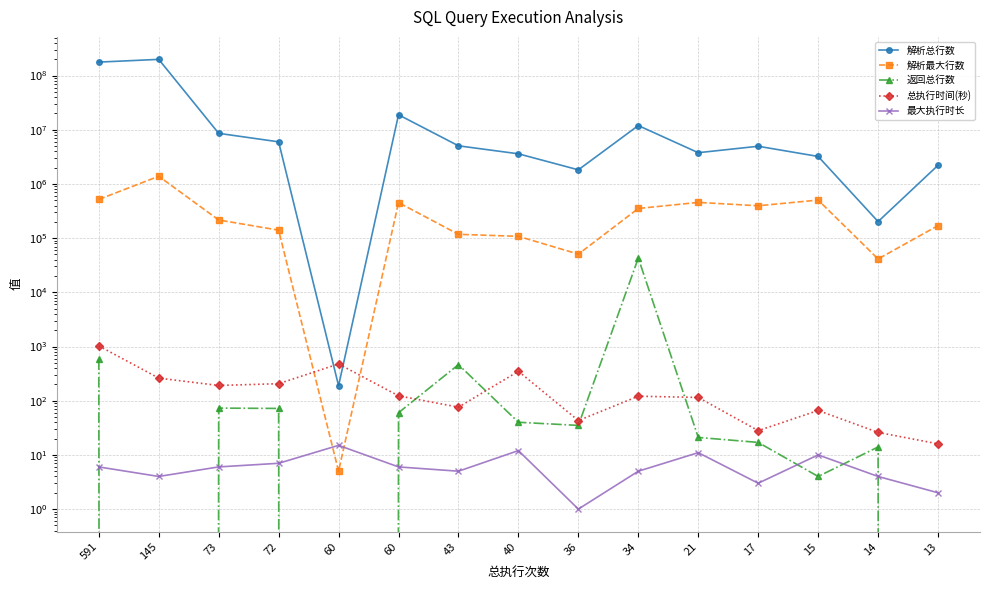

Does the chart display data point markers on the line(s)?

Yes